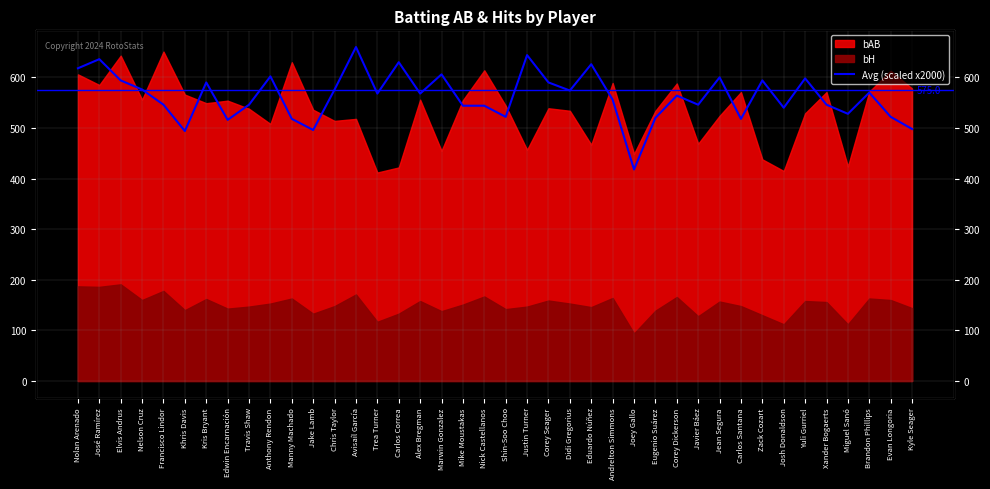

Reading left to right, what are all the values shown in this chart?

Nolan Arenado=618	José Ramírez=636	Elvis Andrus=594	Nelson Cruz=576	Francisco Lindor=546	Khris Davis=494	Kris Bryant=590	Edwin Encarnación=516	Travis Shaw=546	Anthony Rendon=602	Manny Machado=518	Jake Lamb=496	Chris Taylor=576	Avisaíl García=660	Trea Turner=568	Carlos Correa=630	Alex Bregman=568	Marwin Gonzalez=606	Mike Moustakas=544	Nick Castellanos=544	Shin-Soo Choo=522	Justin Turner=644	Corey Seager=590	Didi Gregorius=574	Eduardo Núñez=626	Andrelton Simmons=556	Joey Gallo=418	Eugenio Suárez=520	Corey Dickerson=564	Javier Báez=546	Jean Segura=600	Carlos Santana=518	Zack Cozart=594	Josh Donaldson=540	Yuli Gurriel=598	Xander Bogaerts=546	Miguel Sanó=528	Brandon Phillips=570	Evan Longoria=522	Kyle Seager=498